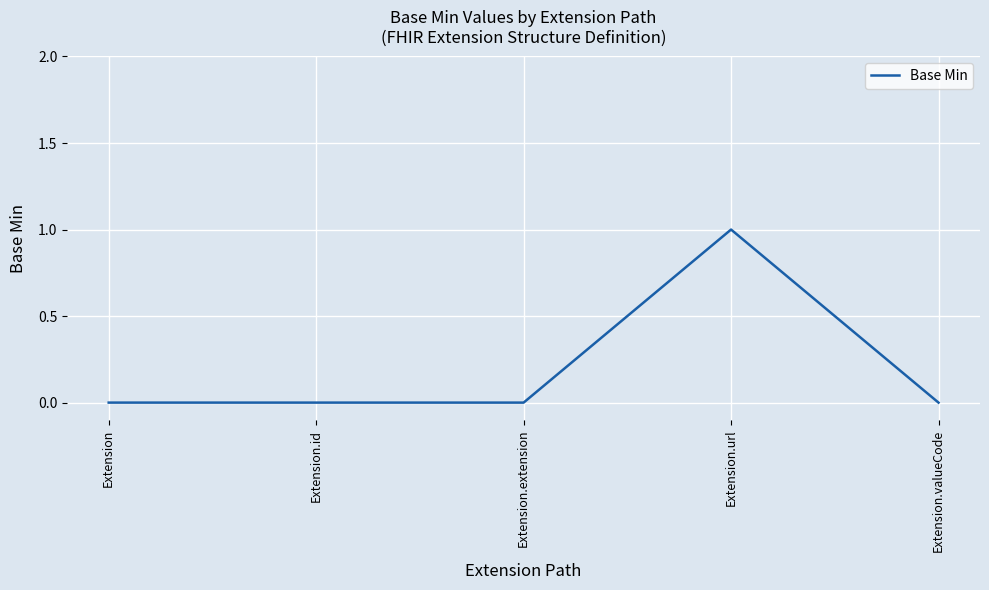

The value at Extension.url is 1. True or false?

True